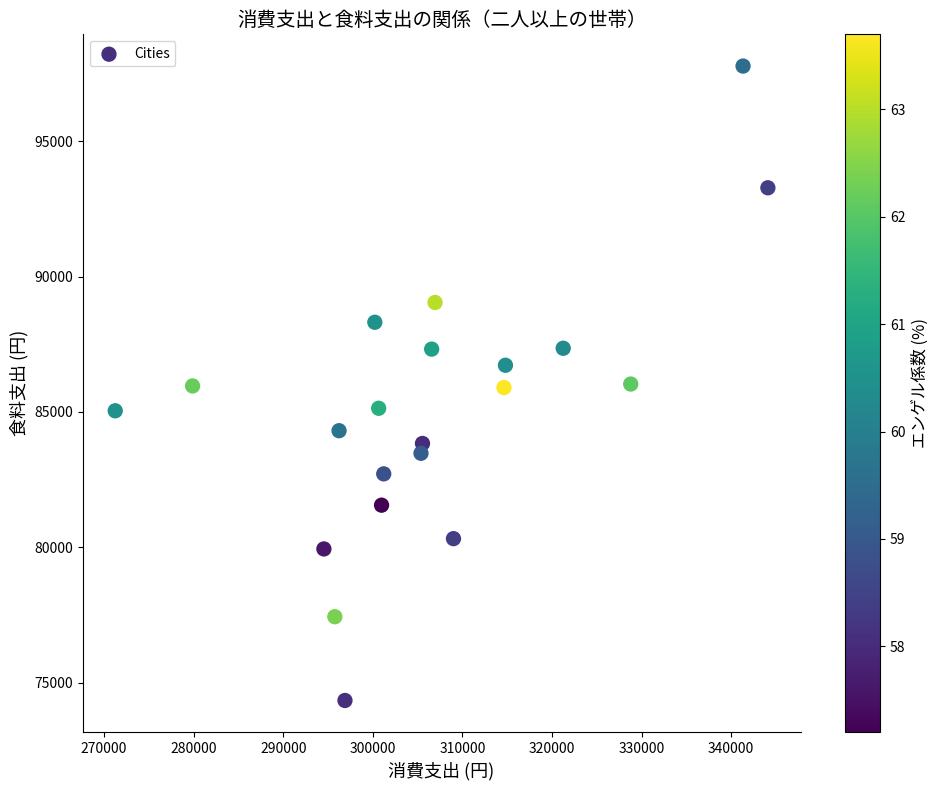

What is the range of X values (max minus min)?

72846